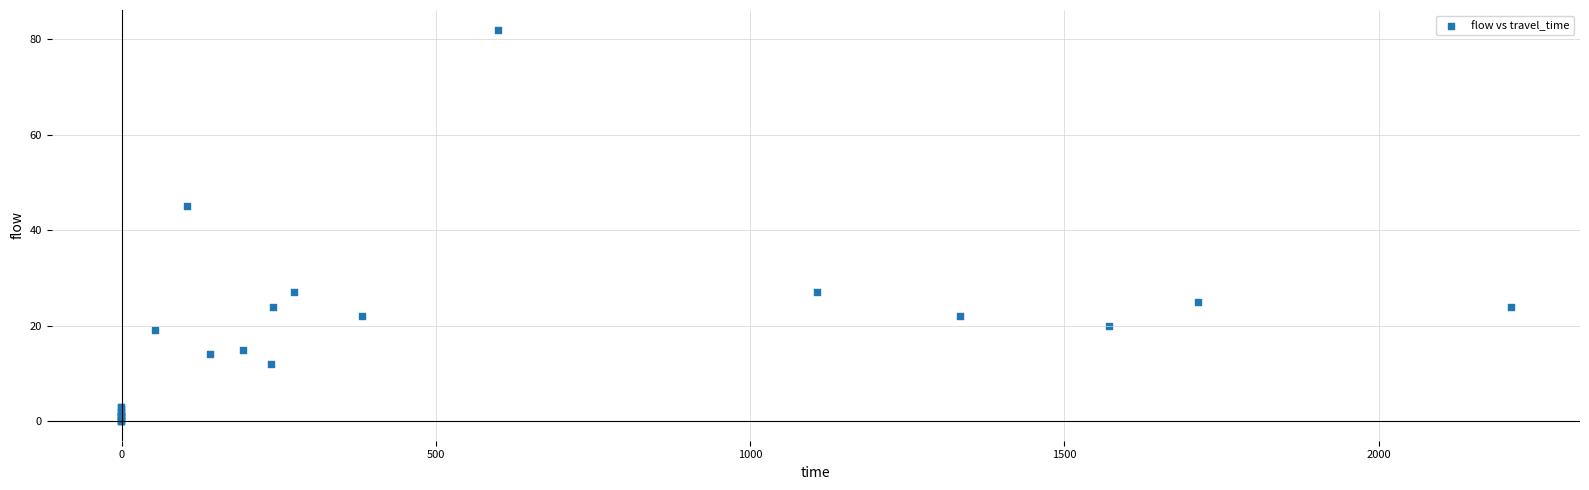

What Y value in the scatter plot is closest to 41?

45